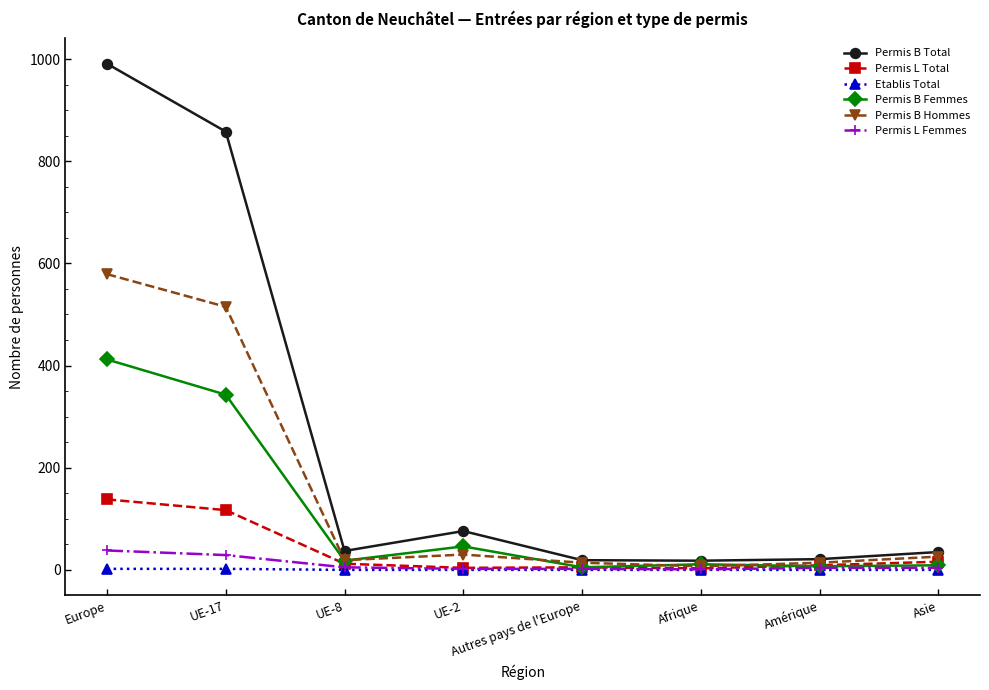

What is the greatest value displayed?

991